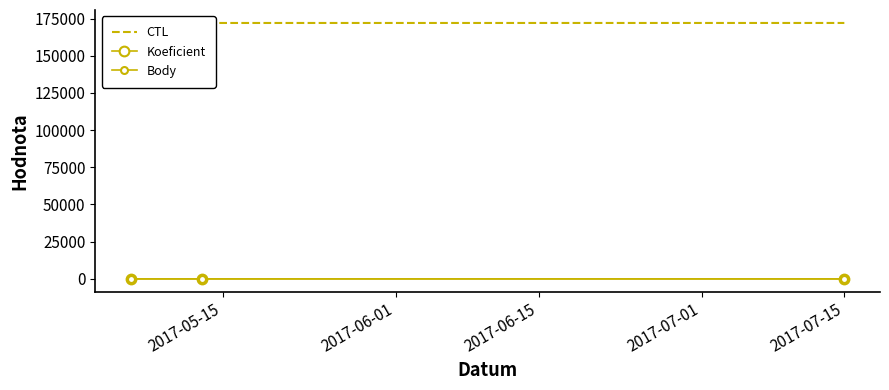

Reading right to left, list all the values displayed in this chart.

CTL: 172006	172001	172115
Koeficient: 7	7	1
Body: 2	2	3